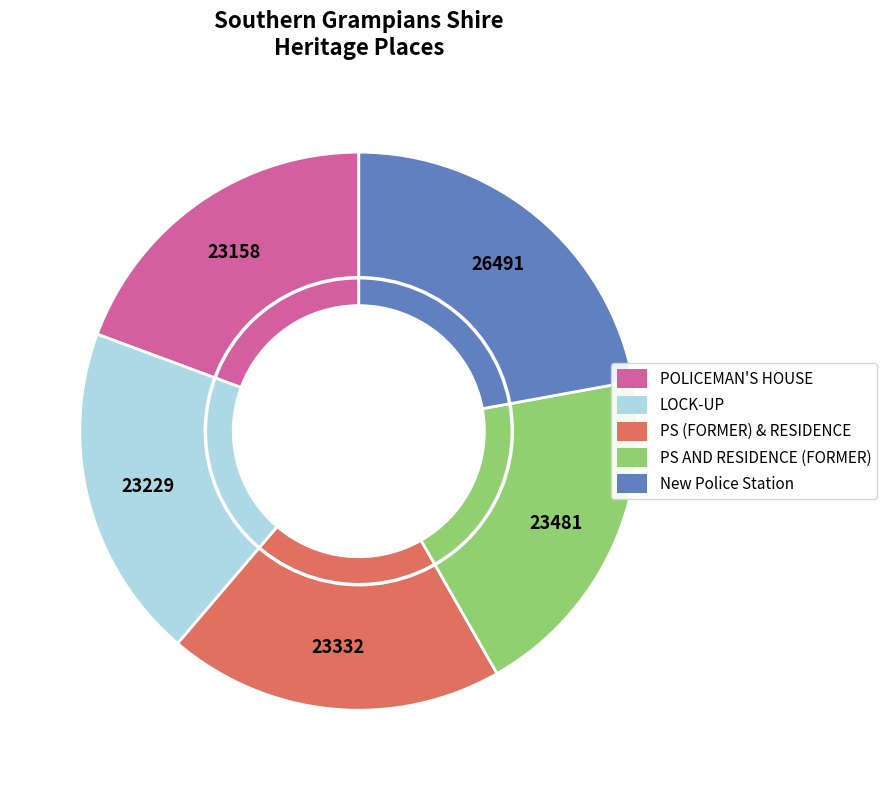

Does any single category account for the majority?

No